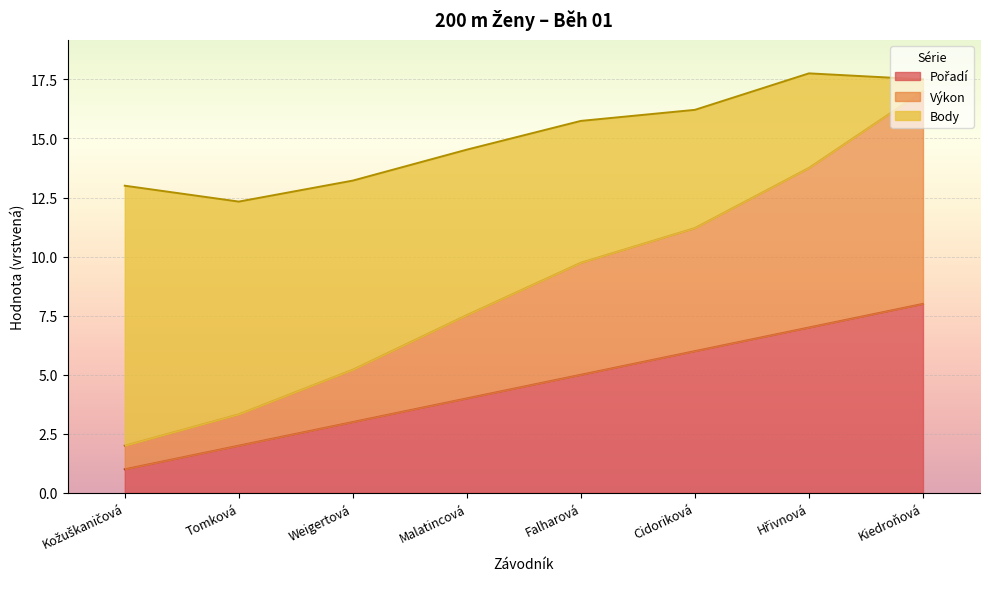

True or false: Výkon has more than 0 interior local peaks.

False